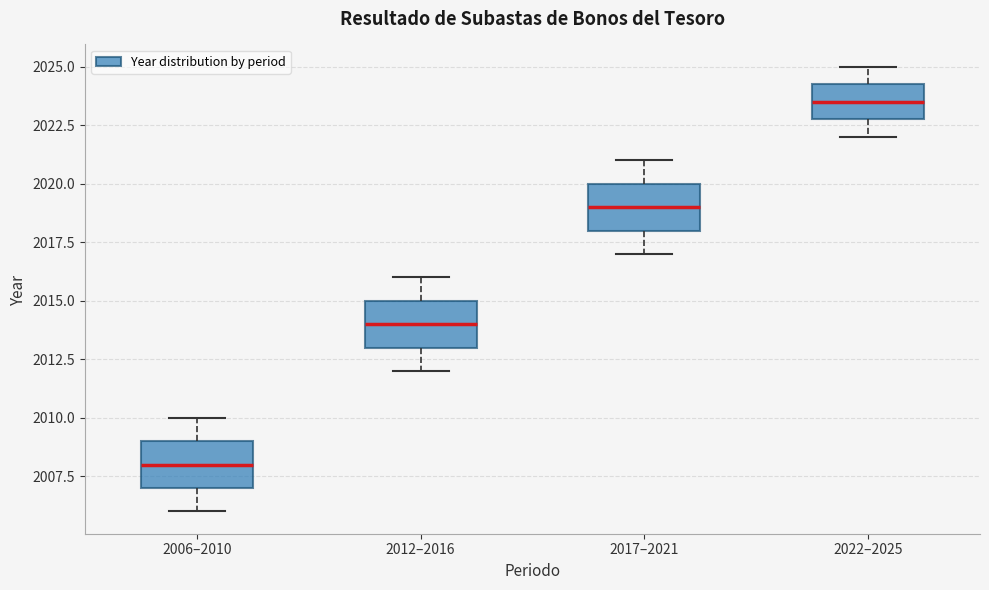

Which box has the highest median line?

2022–2025